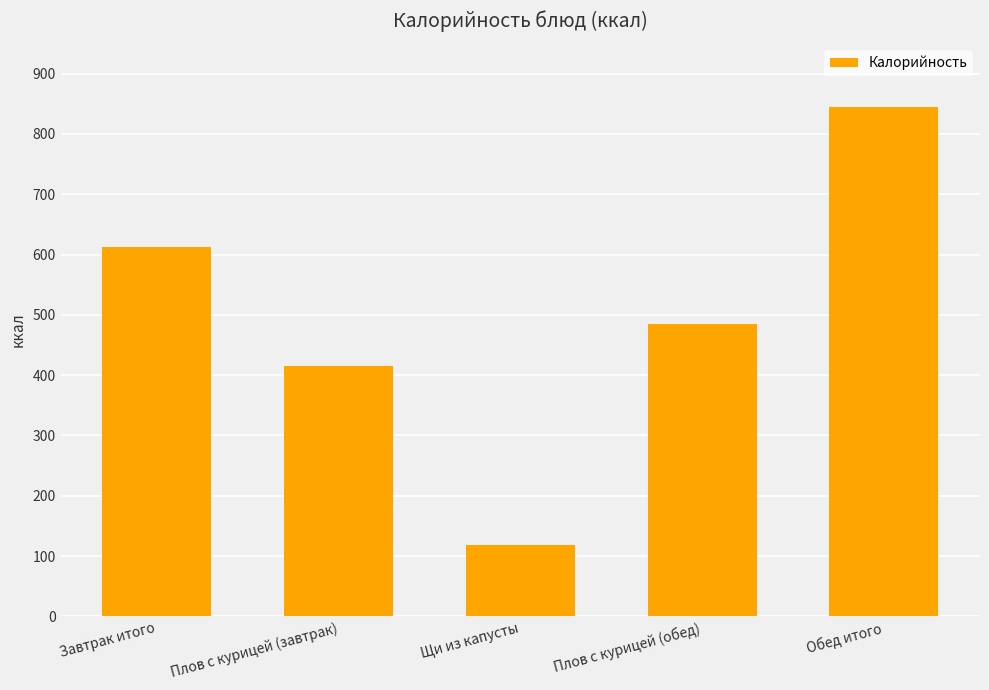

What is the value of the 1st bar from the left?

613